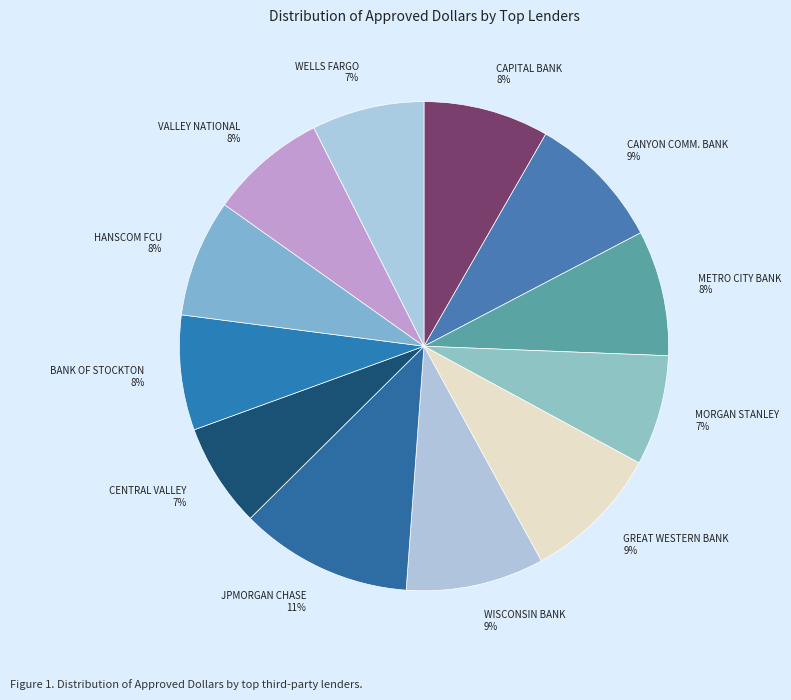

What is the change in value from BANK OF STOCKTON to WELLS FARGO BANK?

-101000